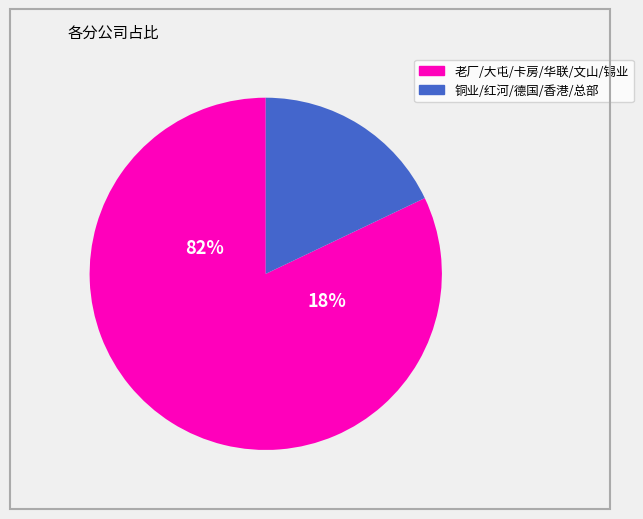

Is it true that 卡房分公司 is 11% of the pie?

False